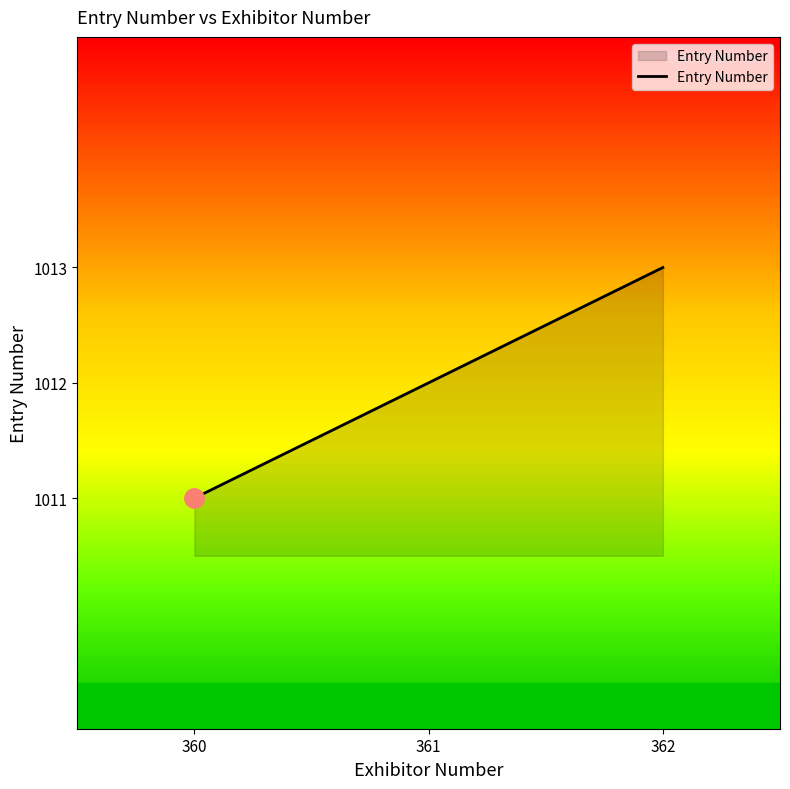

What is the smallest value displayed?

1011